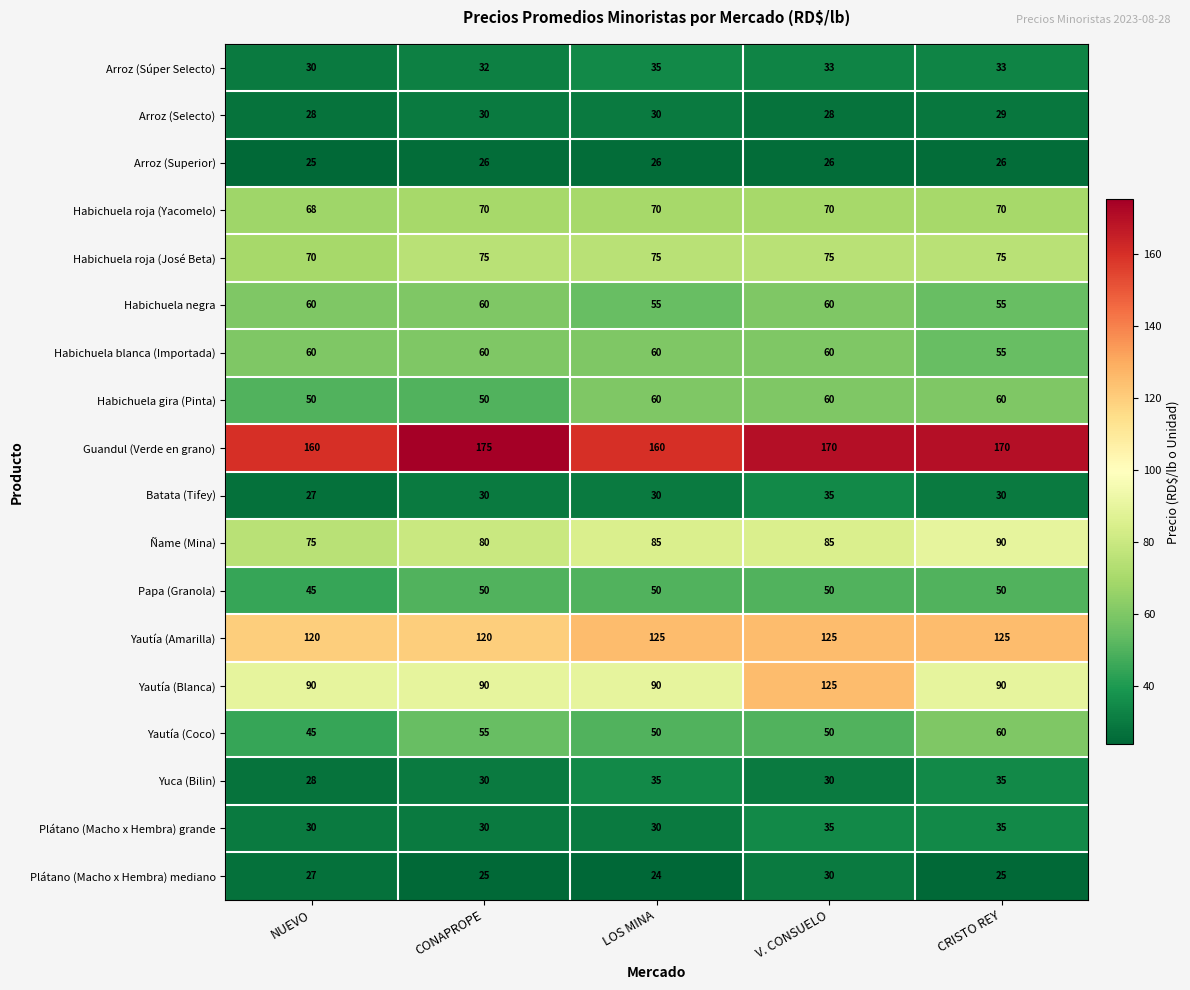

True or false: Ñame (Mina) has a value of 75 at NUEVO.

True